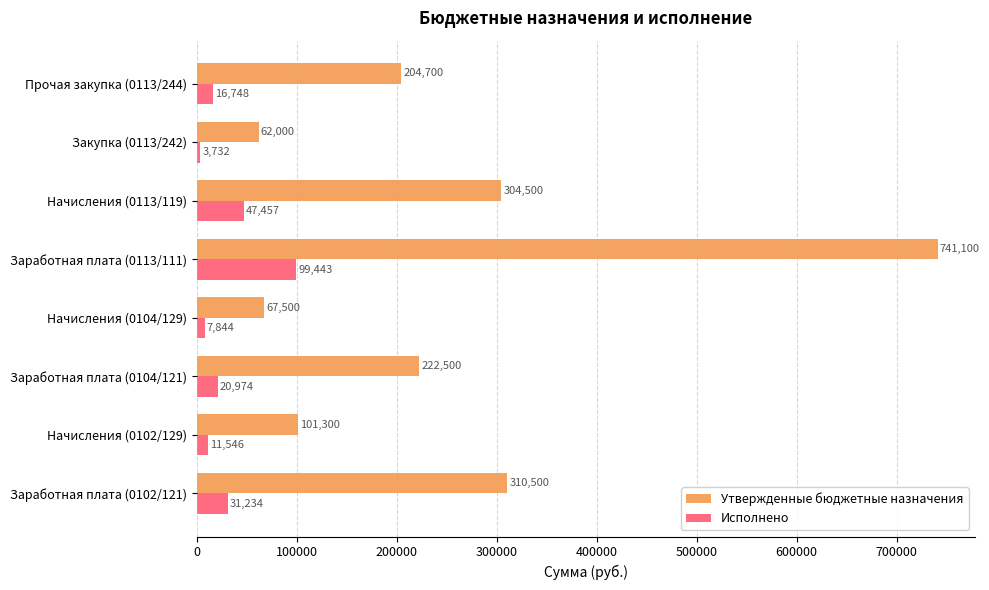

Between Начисления (0113/119) and Закупка (0113/242), which series saw the biggest shift?

Утвержденные бюджетные назначения